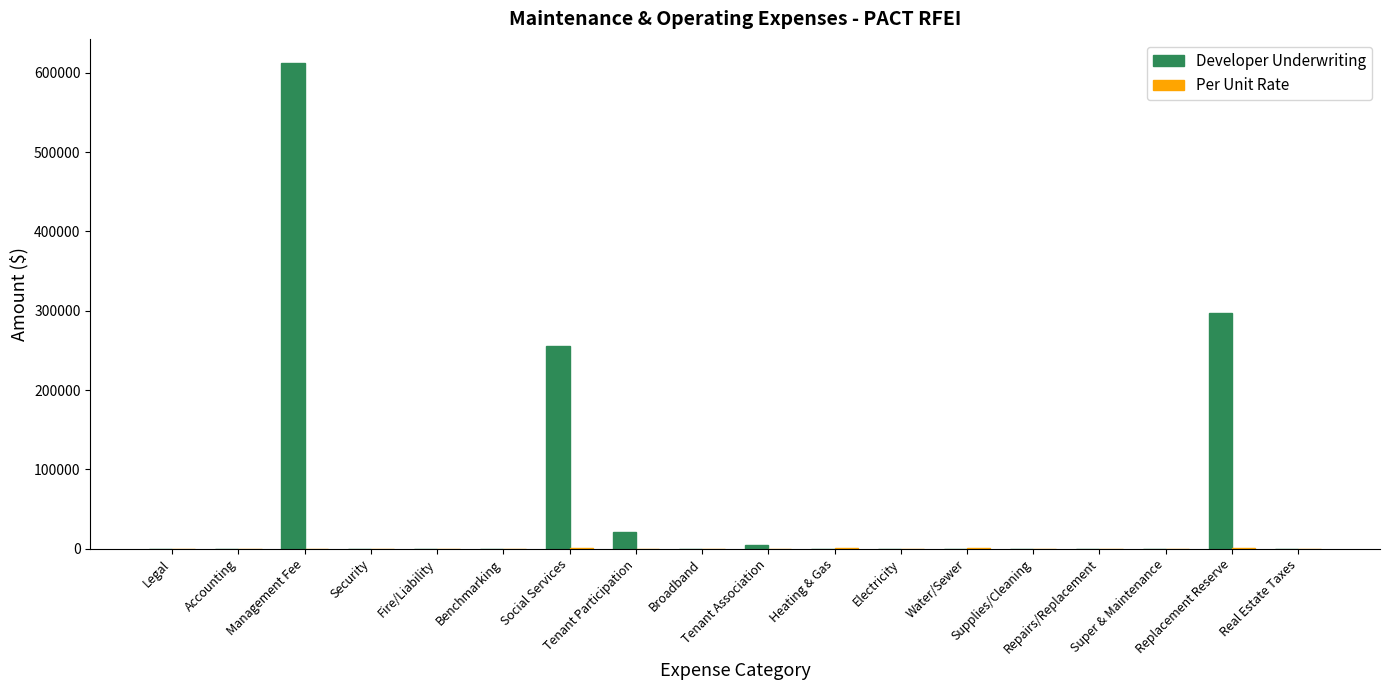

What is the sum of all Developer Underwriting values?

1190750